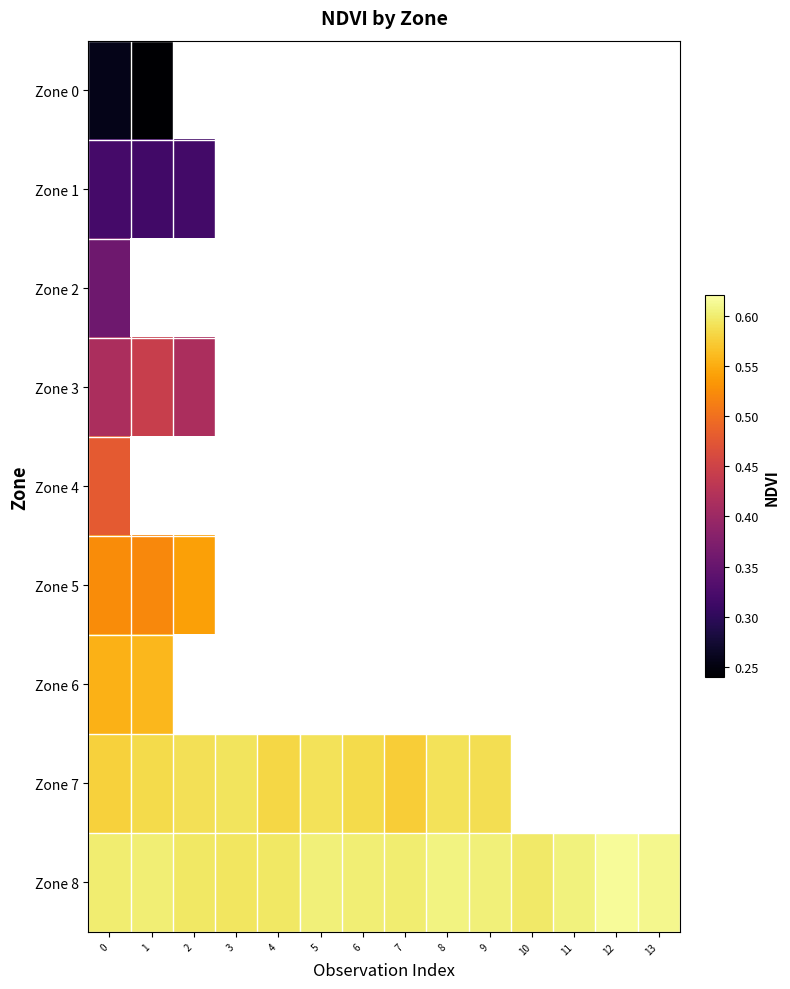

Which series has the largest total across all categories?

Zone 8